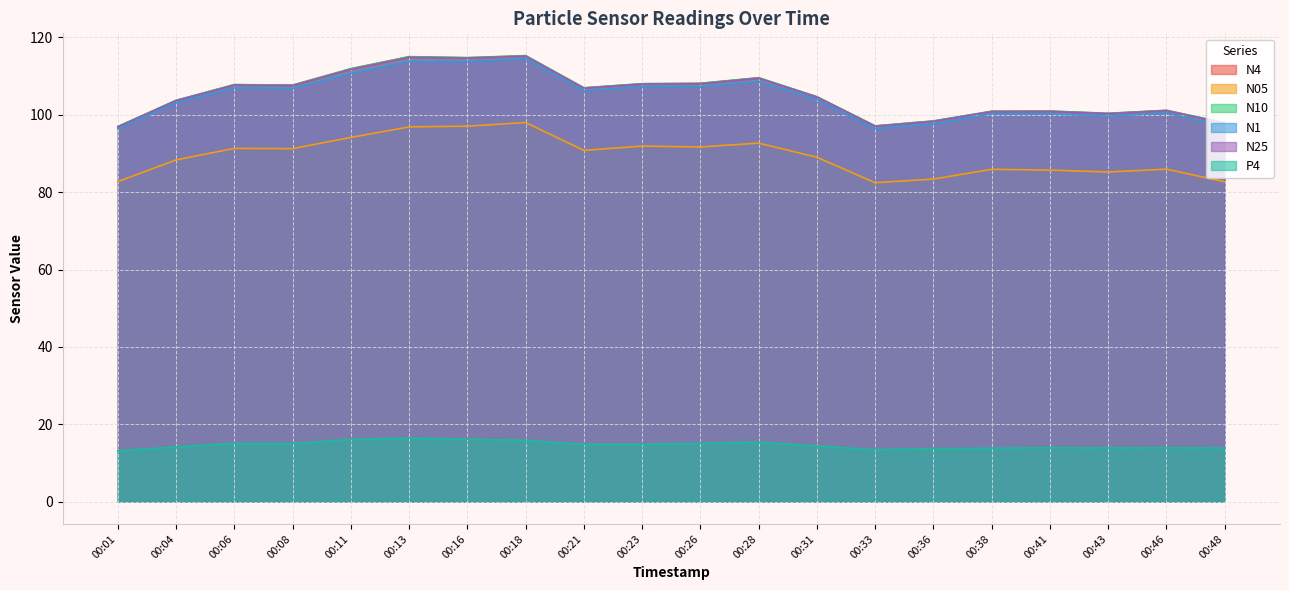

Reading right to left, transcribe all the data shown in this chart.

N4: 00:48=97.9	00:46=101.1	00:43=100.4	00:41=100.9	00:38=100.9	00:36=98.4	00:33=97.1	00:31=104.7	00:28=109.5	00:26=108.1	00:23=108.0	00:21=107.0	00:18=115.3	00:16=114.7	00:13=115.0	00:11=111.9	00:08=107.7	00:06=107.8	00:04=103.7	00:01=96.9
N05: 00:48=82.7	00:46=86.0	00:43=85.2	00:41=85.7	00:38=85.9	00:36=83.4	00:33=82.5	00:31=89.0	00:28=92.7	00:26=91.7	00:23=91.9	00:21=90.8	00:18=98.0	00:16=97.1	00:13=96.9	00:11=94.2	00:08=91.2	00:06=91.3	00:04=88.4	00:01=82.7
N10: 00:48=98.0	00:46=101.2	00:43=100.4	00:41=101.0	00:38=100.9	00:36=98.4	00:33=97.1	00:31=104.7	00:28=109.6	00:26=108.2	00:23=108.0	00:21=107.0	00:18=115.3	00:16=114.8	00:13=115.0	00:11=111.9	00:08=107.7	00:06=107.8	00:04=103.8	00:01=97.0
N1: 00:48=97.0	00:46=100.5	00:43=99.7	00:41=100.2	00:38=100.3	00:36=97.6	00:33=96.4	00:31=104.0	00:28=108.6	00:26=107.3	00:23=107.3	00:21=106.2	00:18=114.5	00:16=113.8	00:13=113.8	00:11=110.7	00:08=106.8	00:06=106.9	00:04=103.1	00:01=96.4
N25: 00:48=97.8	00:46=101.1	00:43=100.3	00:41=100.9	00:38=100.8	00:36=98.3	00:33=97.0	00:31=104.6	00:28=109.4	00:26=108.0	00:23=107.9	00:21=106.9	00:18=115.2	00:16=114.6	00:13=114.8	00:11=111.7	00:08=107.6	00:06=107.7	00:04=103.7	00:01=96.9
P4: 00:48=13.8	00:46=13.9	00:43=13.9	00:41=14.0	00:38=13.8	00:36=13.7	00:33=13.4	00:31=14.4	00:28=15.4	00:26=15.0	00:23=14.8	00:21=14.8	00:18=15.8	00:16=16.1	00:13=16.4	00:11=16.0	00:08=15.0	00:06=15.0	00:04=14.1	00:01=13.1